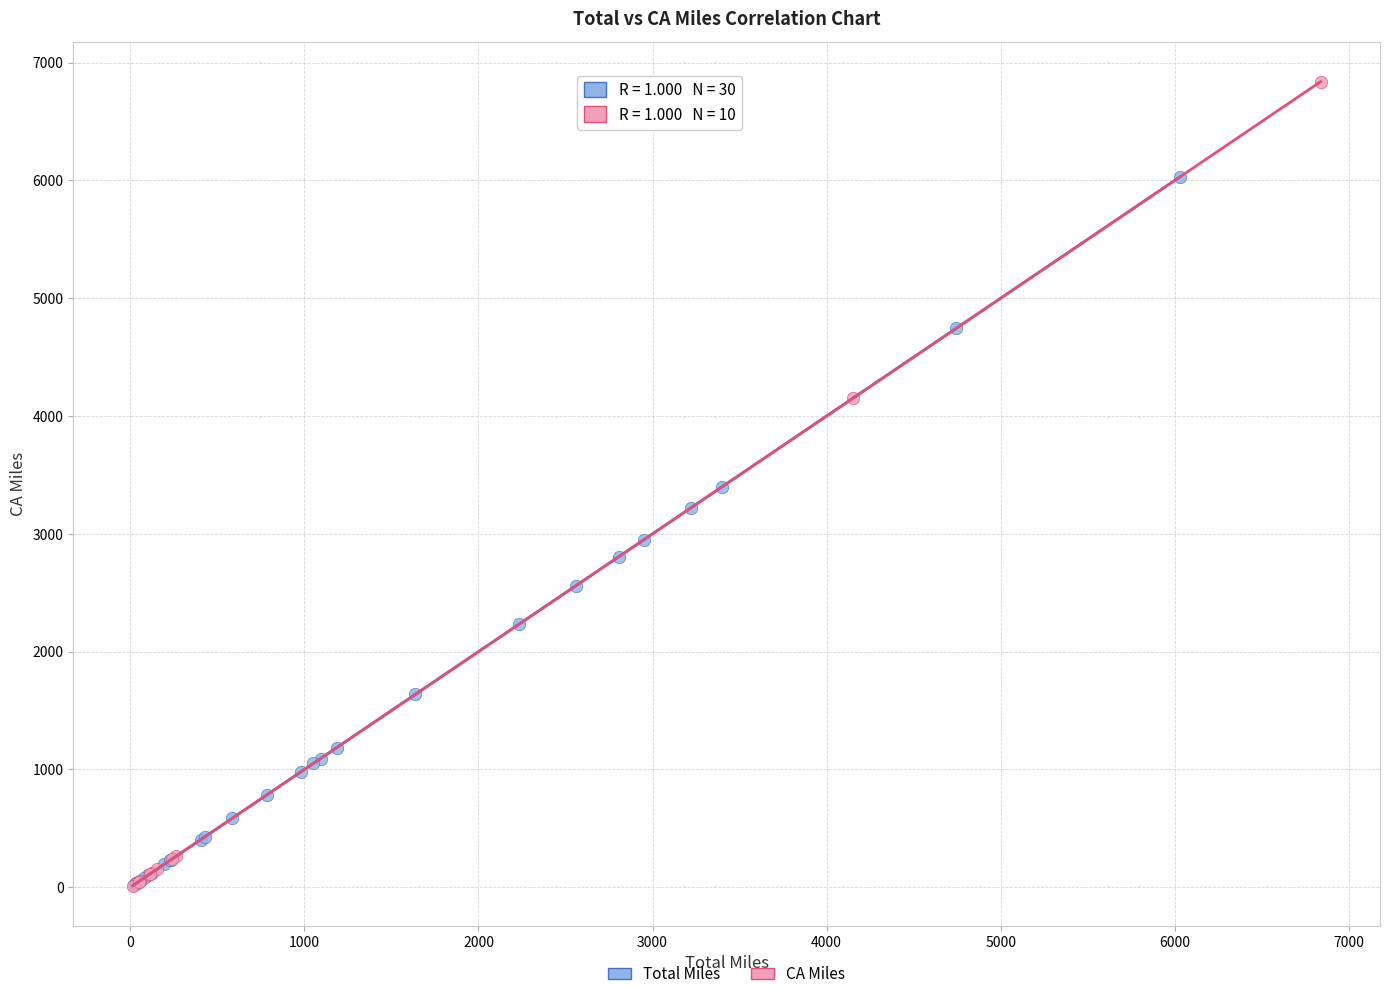

Which series contains the highest Y value?

CA Miles